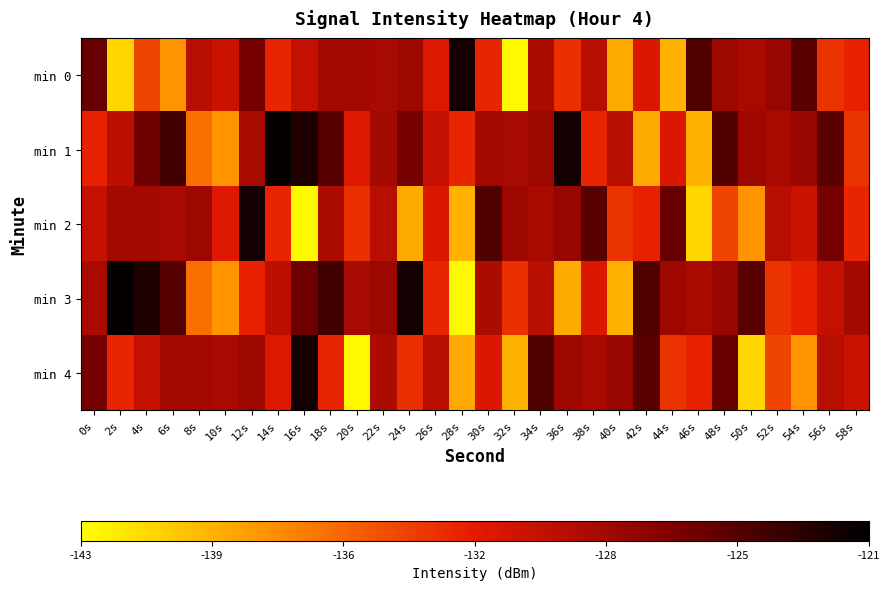

Which series has the widest spread of values?

min 3